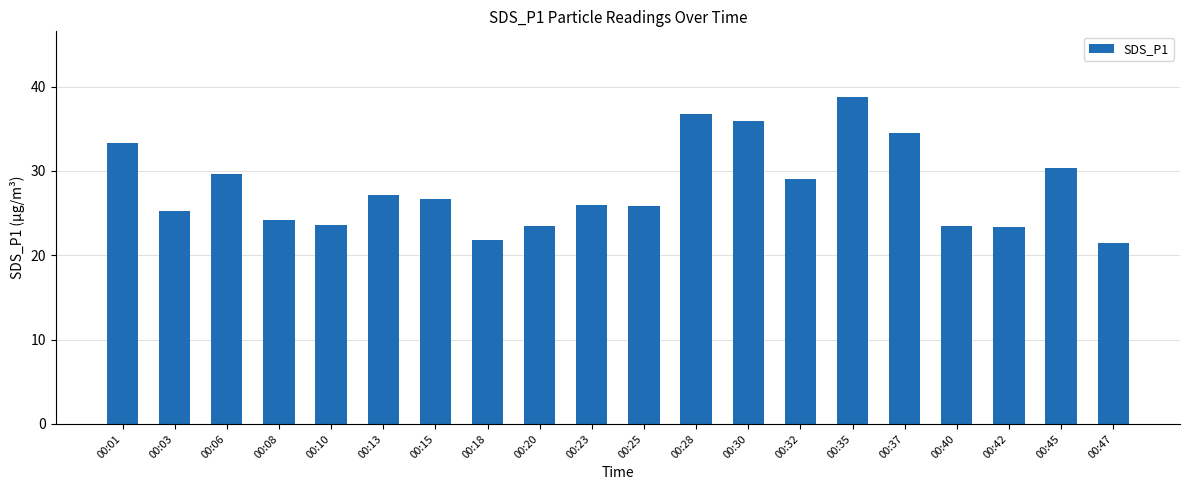

What is the average value?

28.0